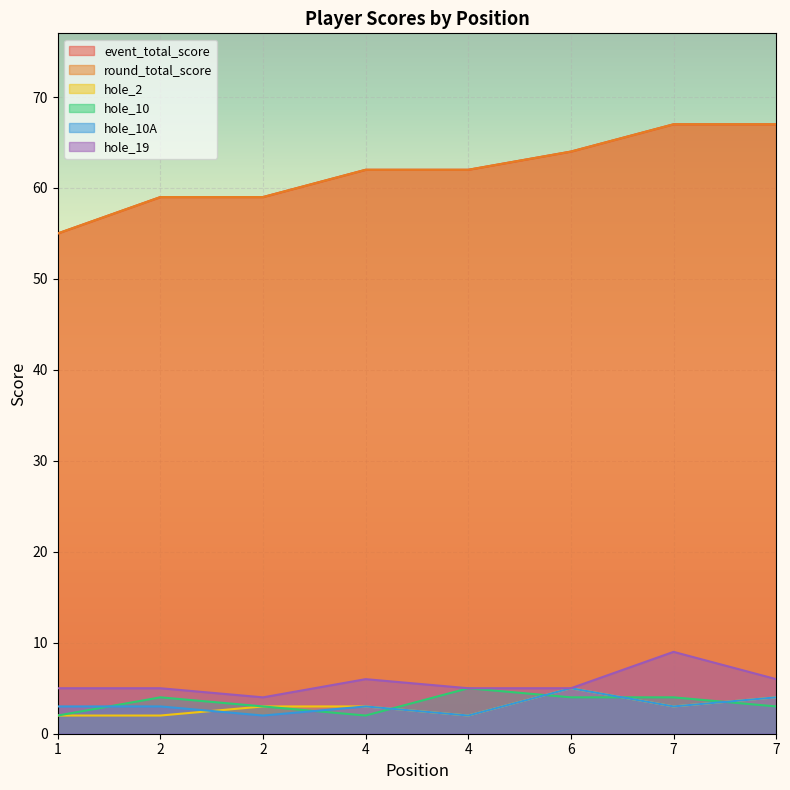

Does the chart display data point markers on the line(s)?

No